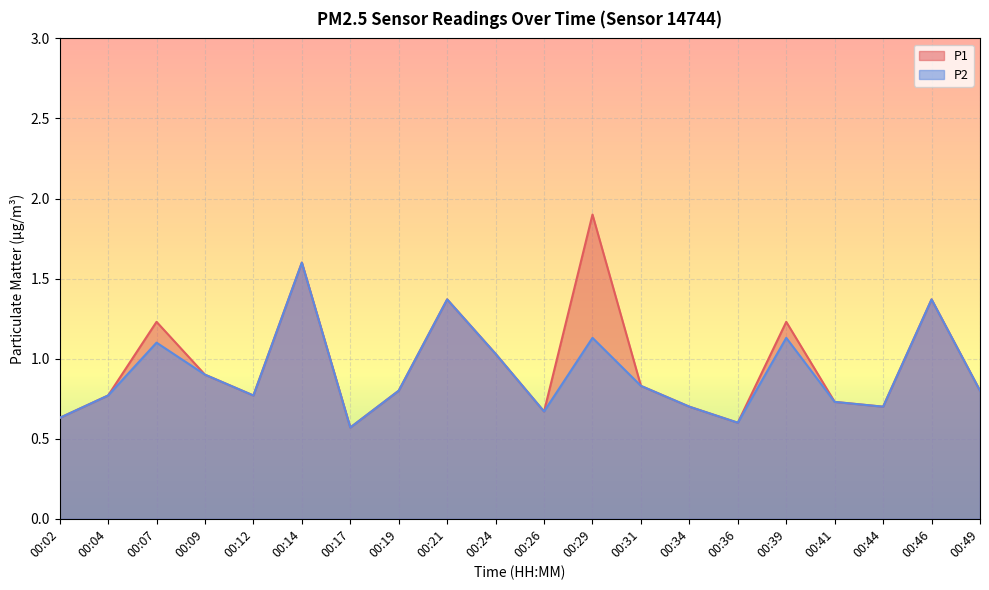

Is the value of P1 at 00:39 greater than the value of P2 at 00:19?

Yes